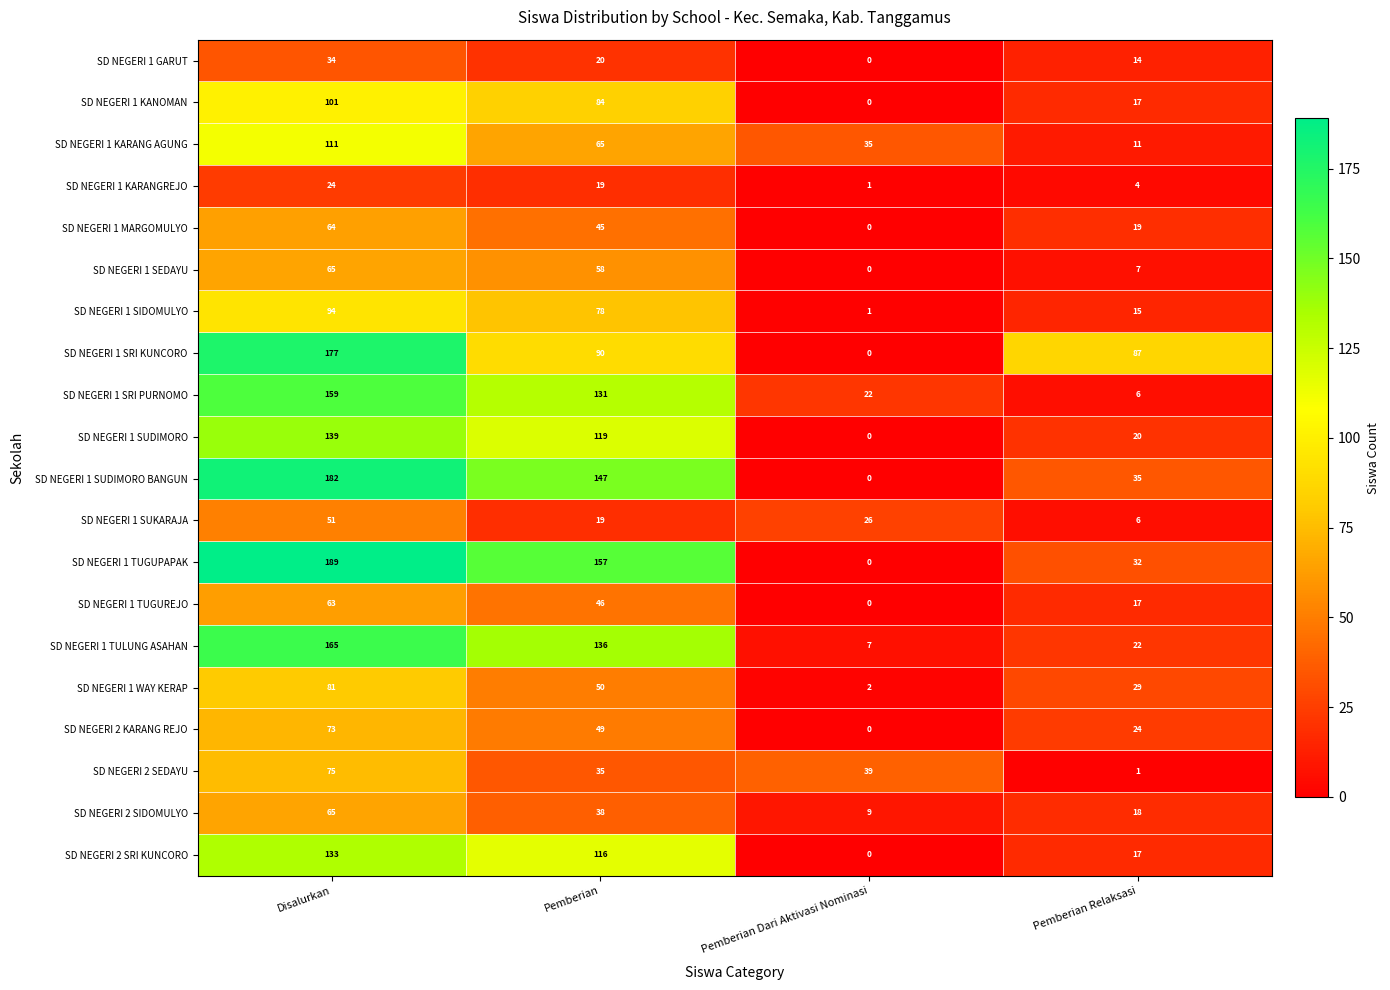

What is the sum of all SD NEGERI 2 SIDOMULYO values?

130